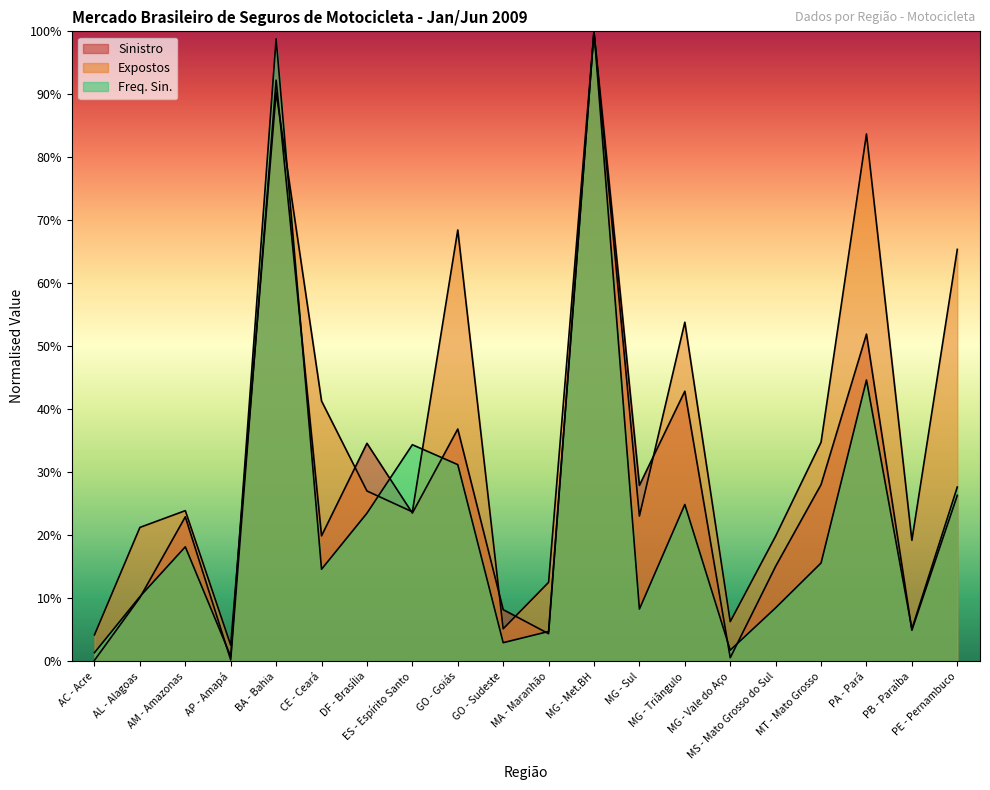

Between which two adjacent categories do Expostos and Freq. Sin. first intersect?

AP - Amapá and BA - Bahia